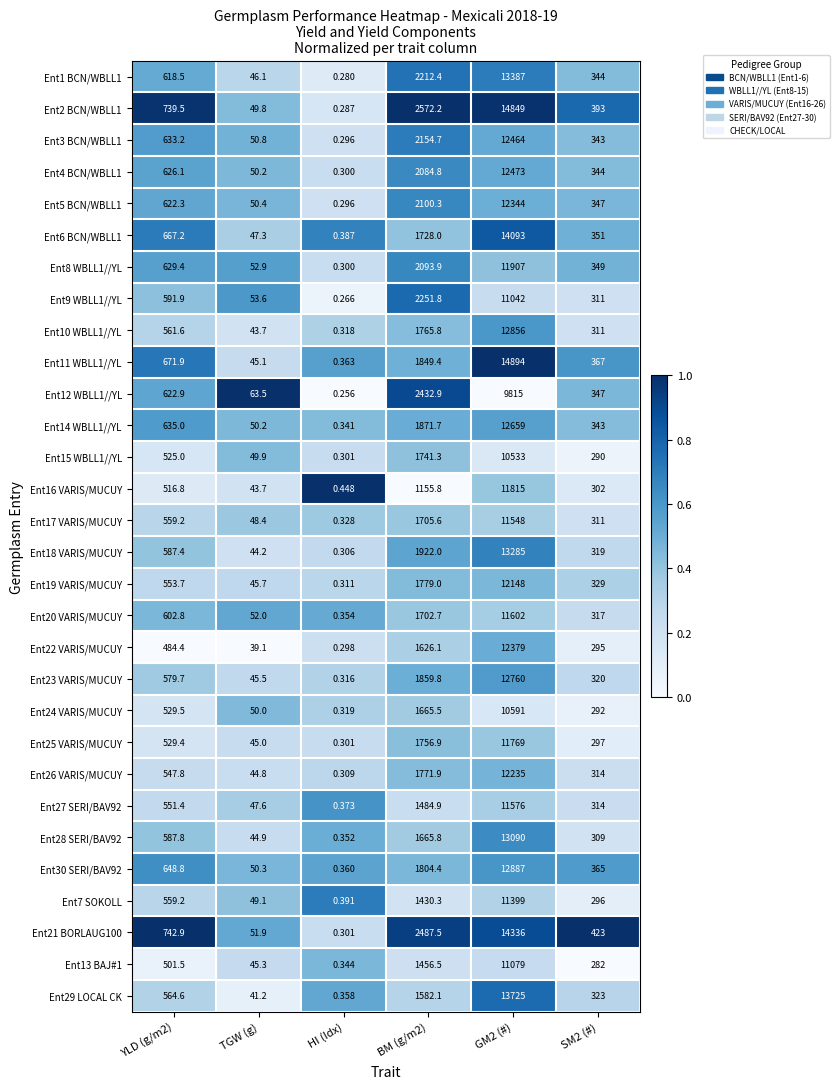

Is the value of Ent25 VARIS/MUCUY at SM2 (#) greater than the value of Ent26 VARIS/MUCUY at YLD (g/m2)?

No